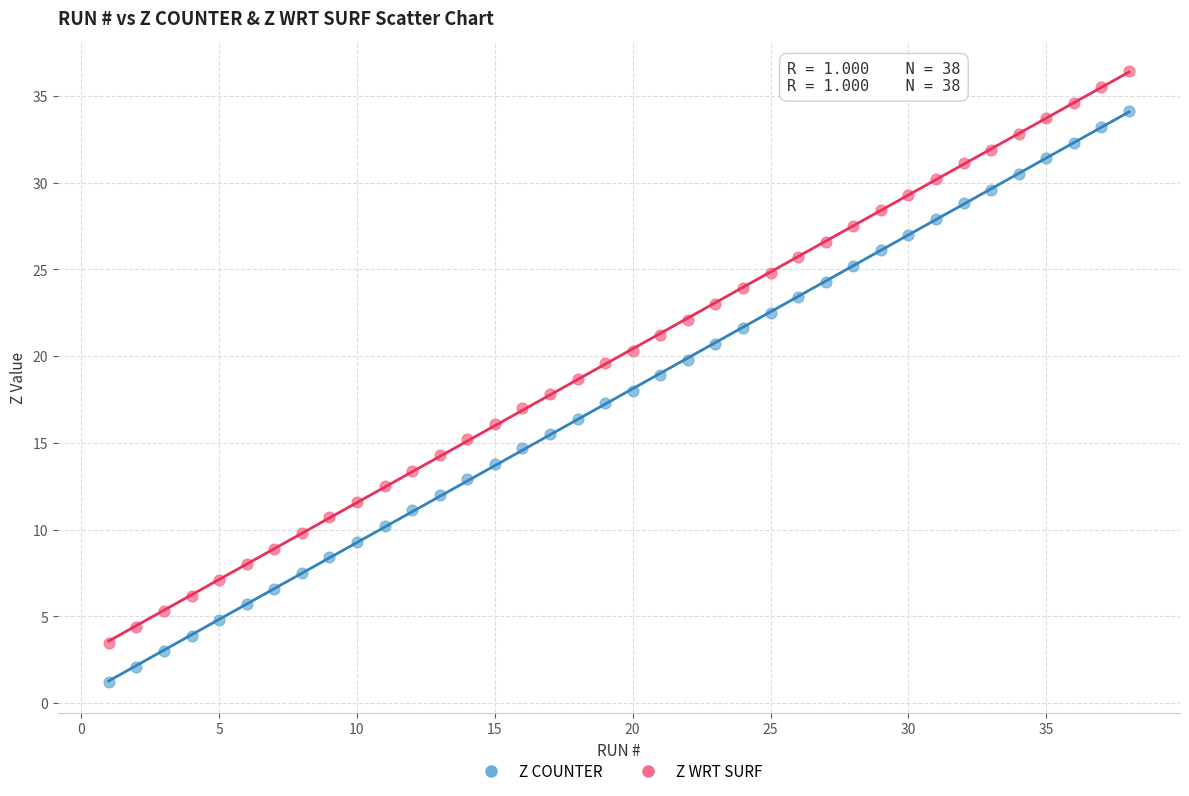

Which series reaches the minimum Y coordinate?

Z COUNTER